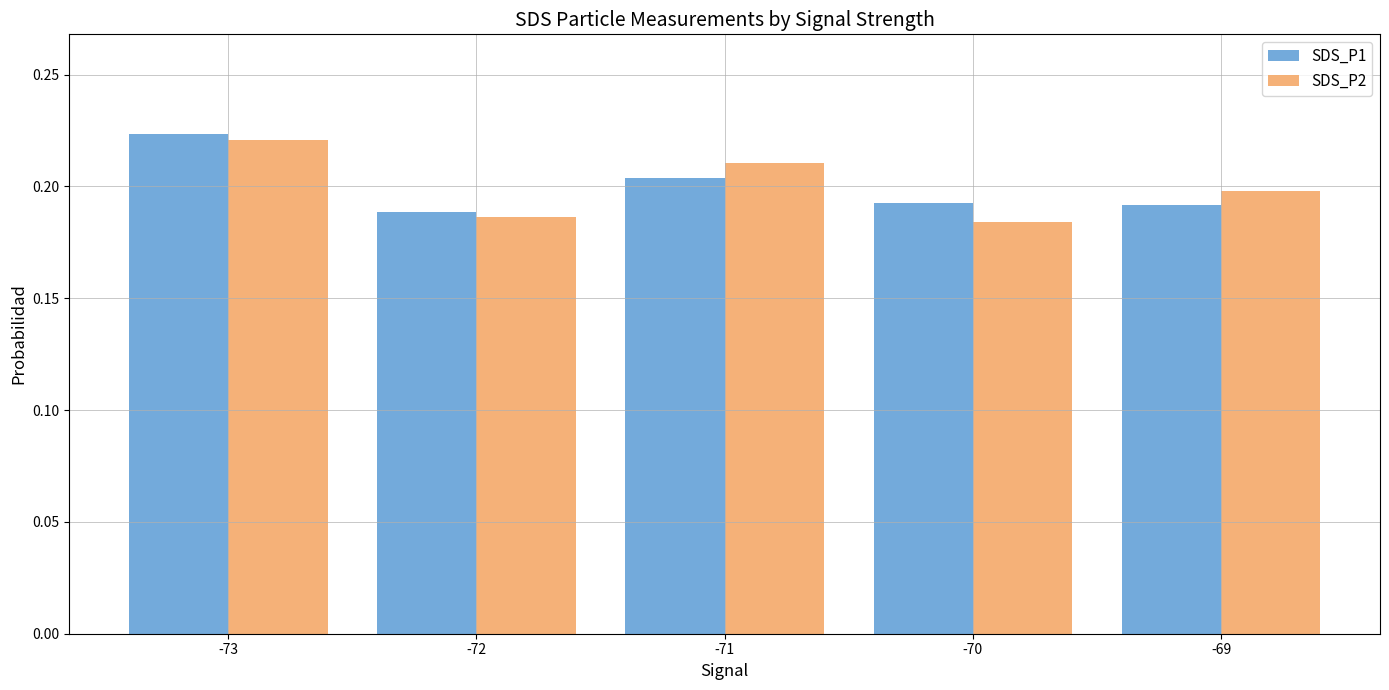

Is the value of SDS_P1 at -69 greater than the value of SDS_P2 at -69?

No